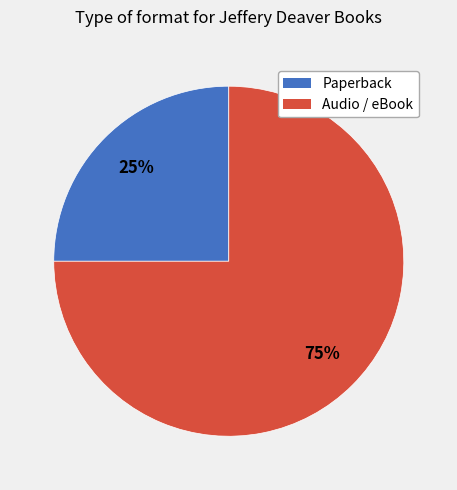

Is the sum of Audio / eBook and Paperback greater than half?

Yes